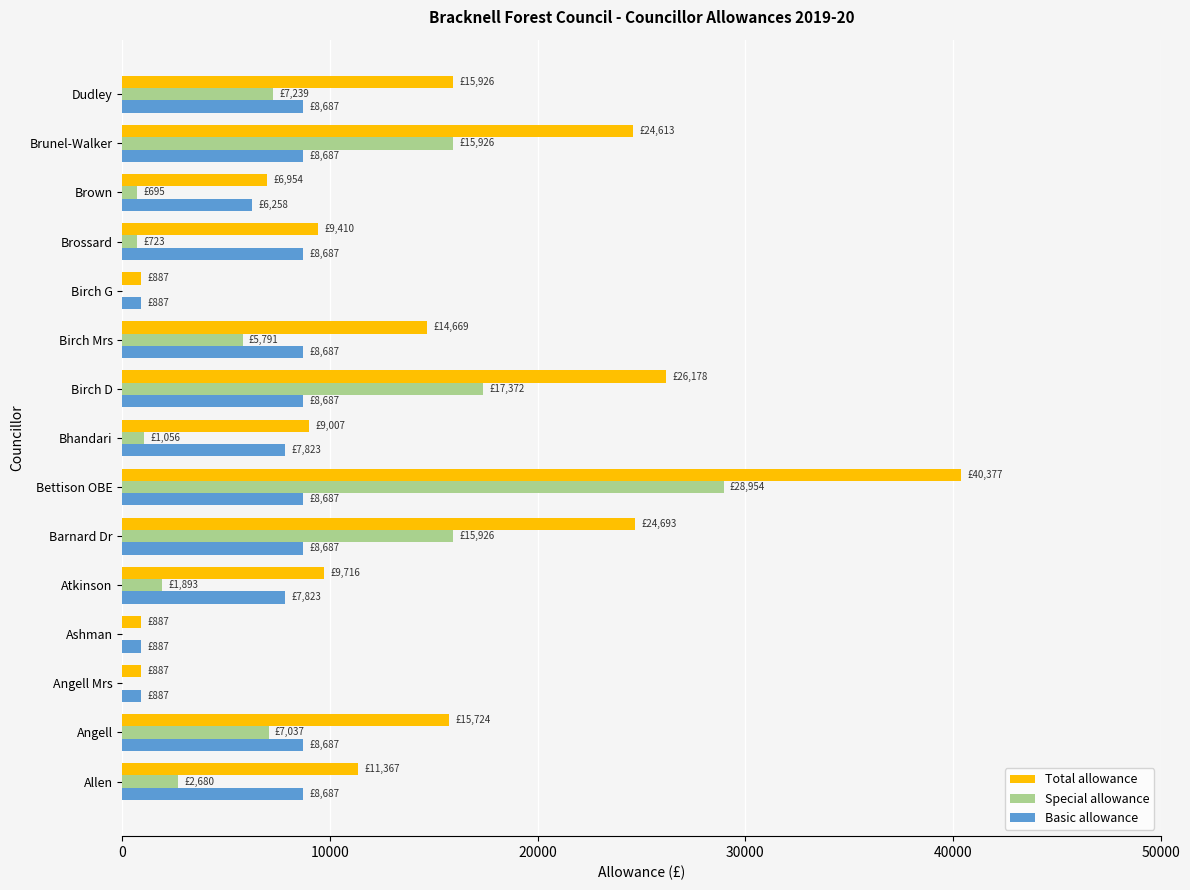

Is the value of Total allowance at Brunel-Walker greater than the value of Special allowance at Dudley?

Yes